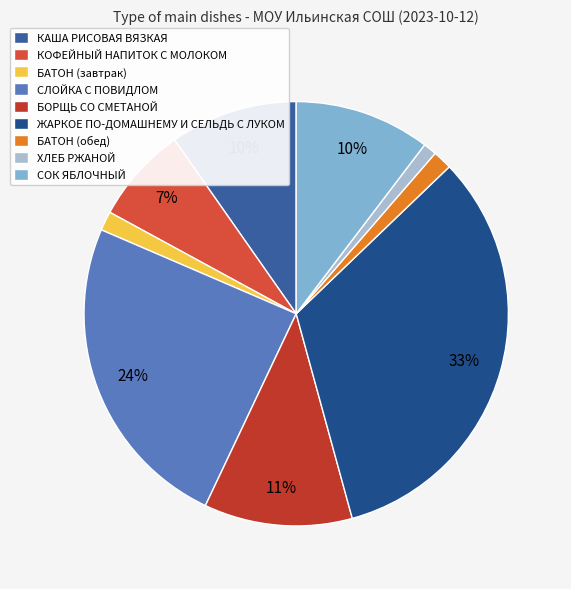

Is there any slice that represents more than half of the pie?

No